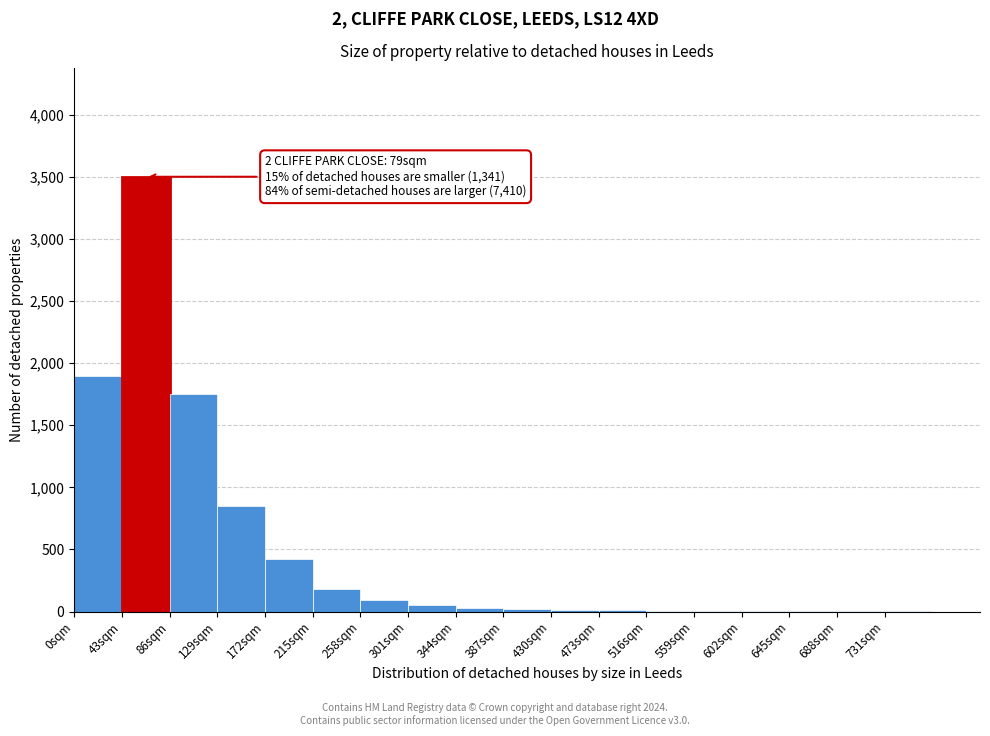

Which range on the x-axis has the tallest bar?

43 to 86